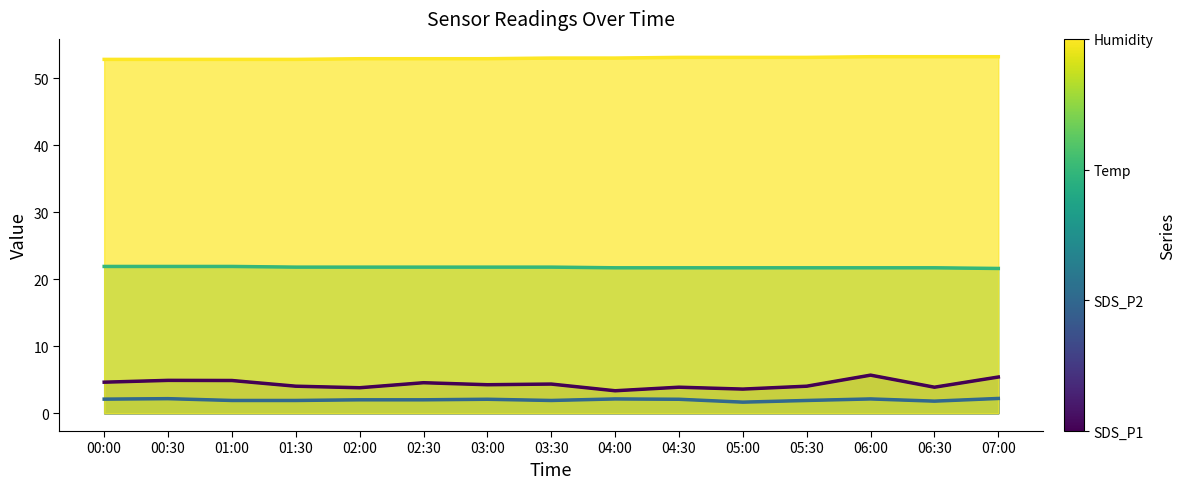

How many lines are shown in the chart?

4